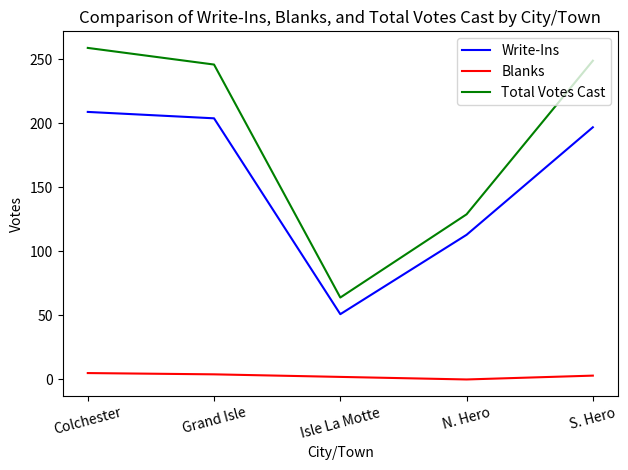

Which series has the largest range (max minus min)?

Total Votes Cast